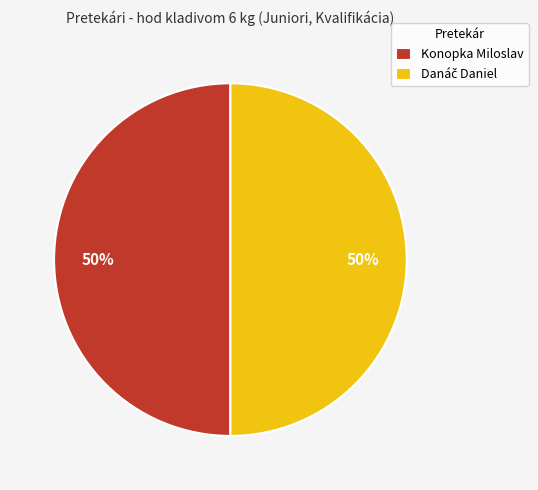

Is it true that Konopka Miloslav is 50% of the pie?

True